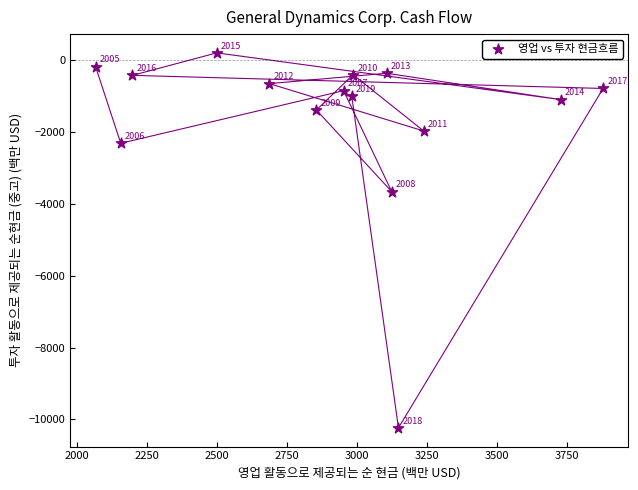

What is the range of X values (max minus min)?

1813